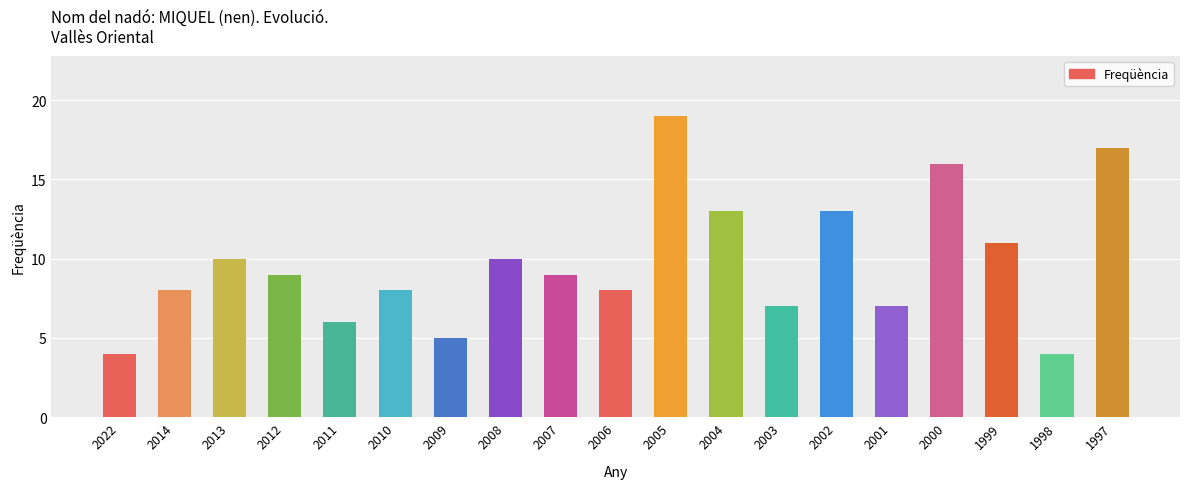

Which has a higher value, 2001 or 2014?

2014